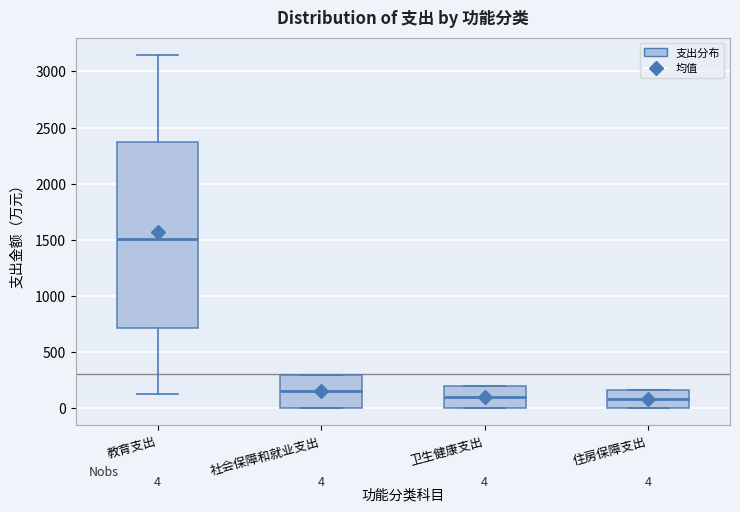

Which box's median line is the highest?

教育支出